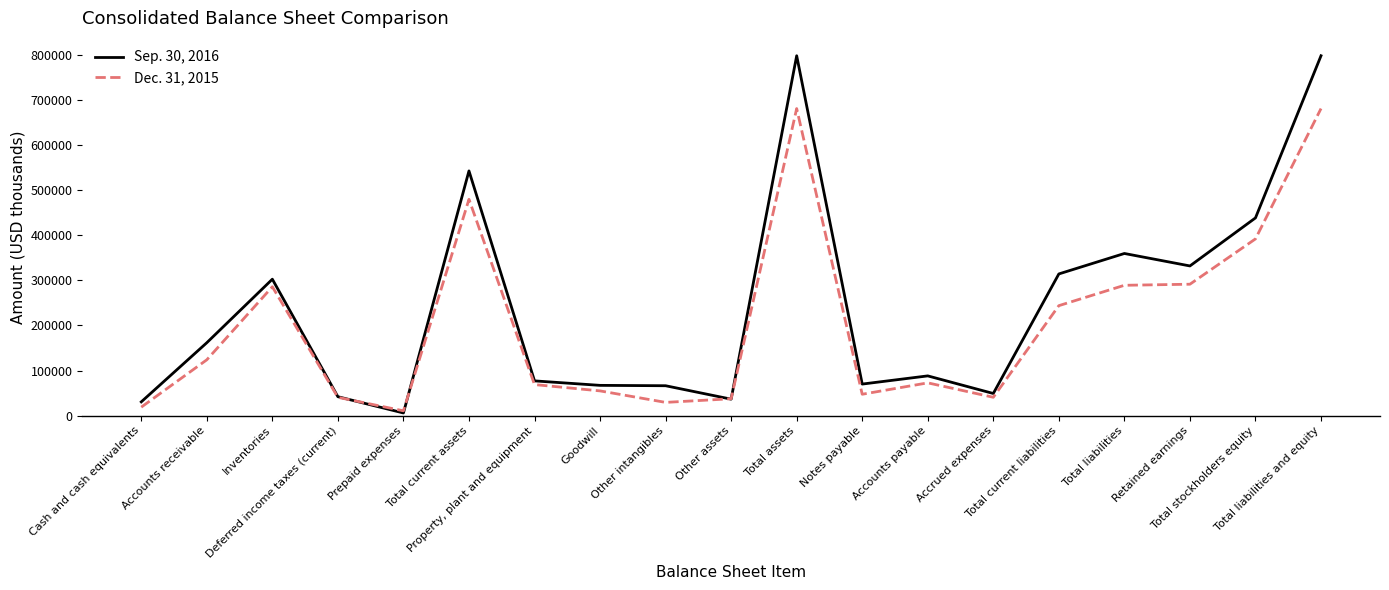

List the series in order of their overall mean, highest first.

Sep. 30, 2016, Dec. 31, 2015